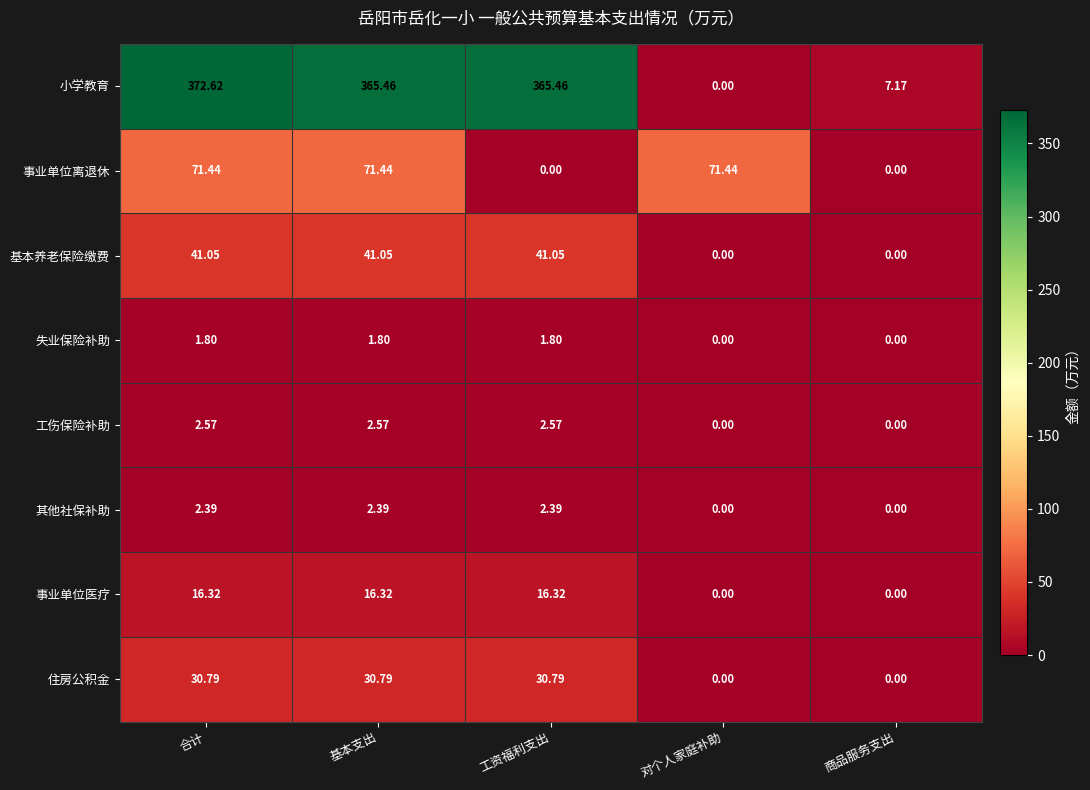

Which label corresponds to the largest value in the chart?

合计